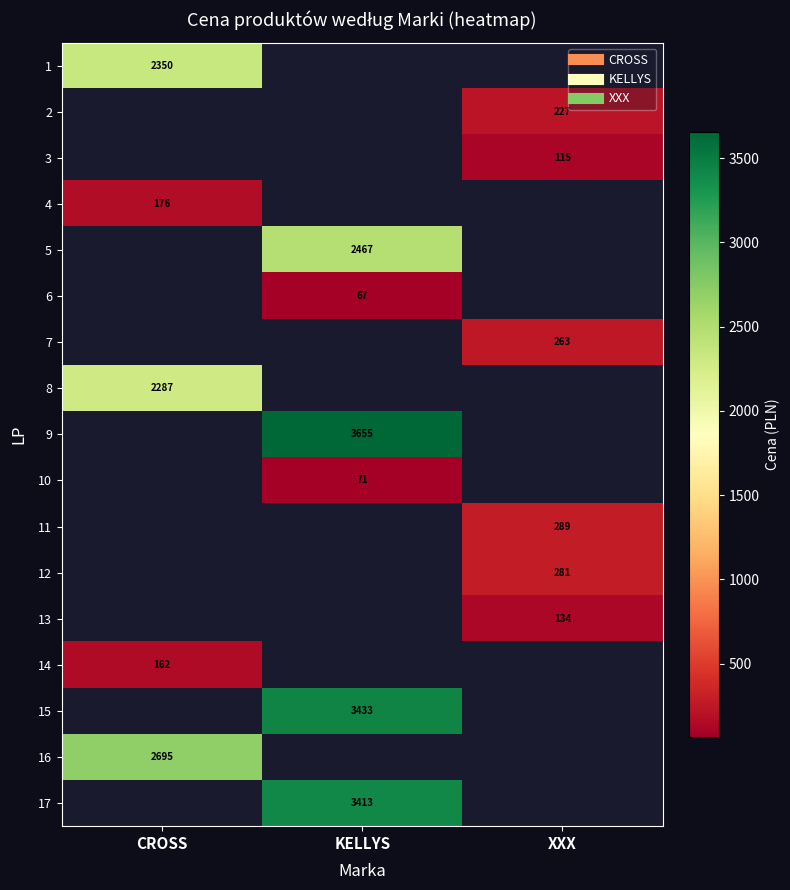

At how many categories does at least one series exceed 93?

3